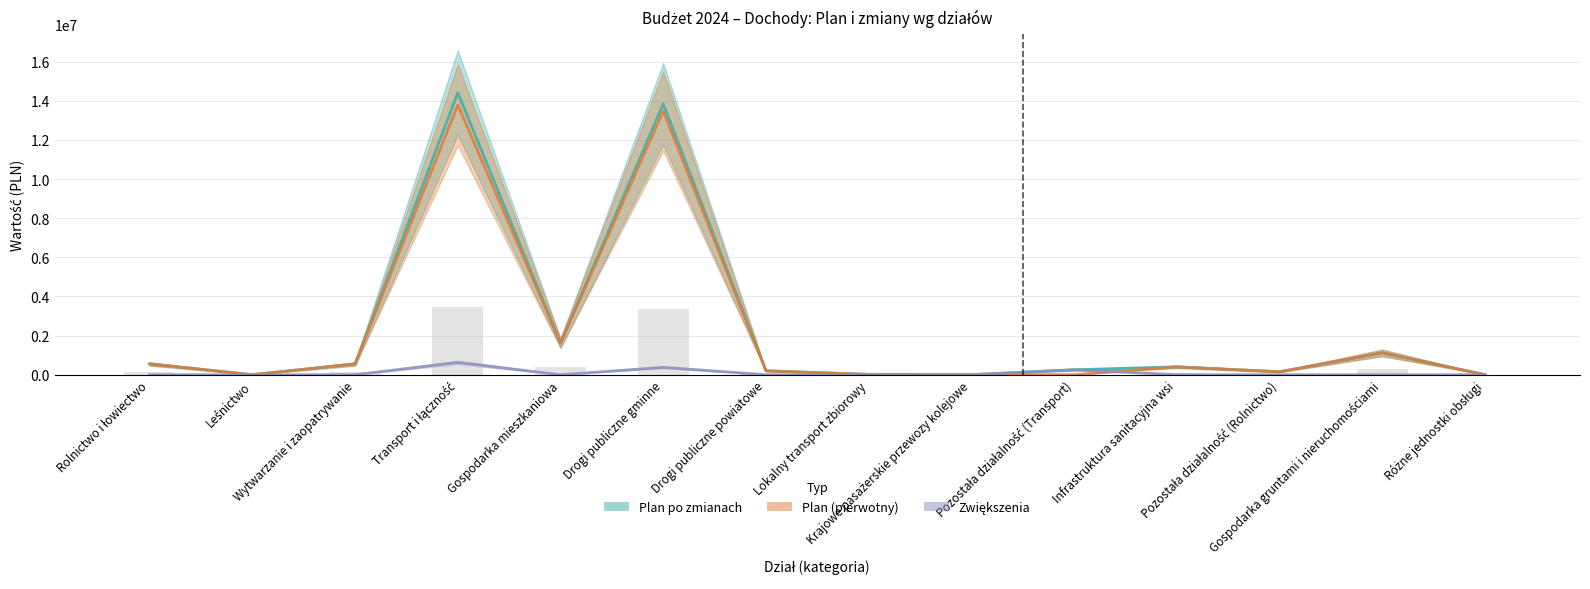

What is the spread (max minus min) of values at Różne jednostki obsługi?

1778.0